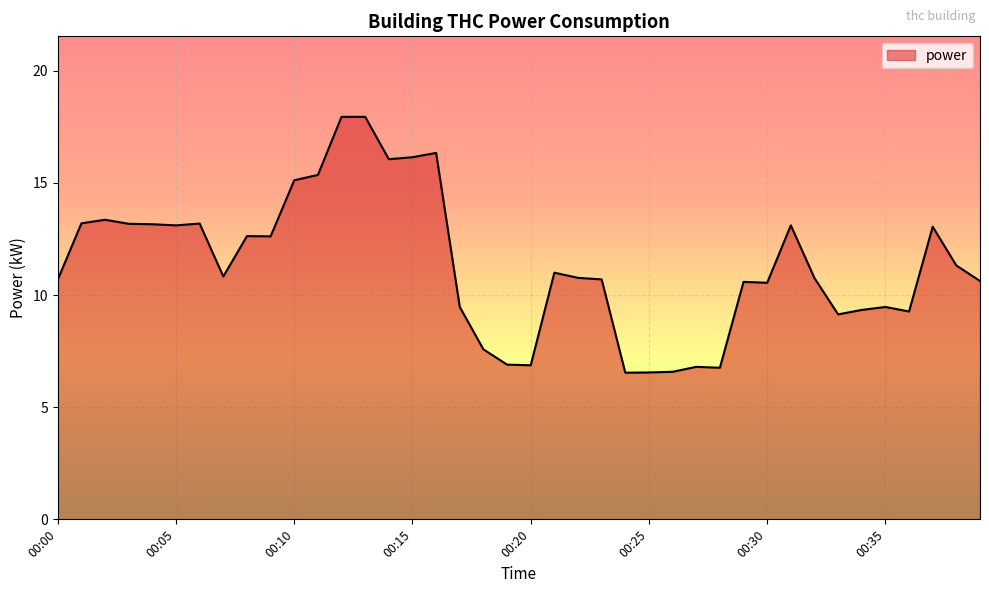

What is the minimum value shown in the chart?

6.5